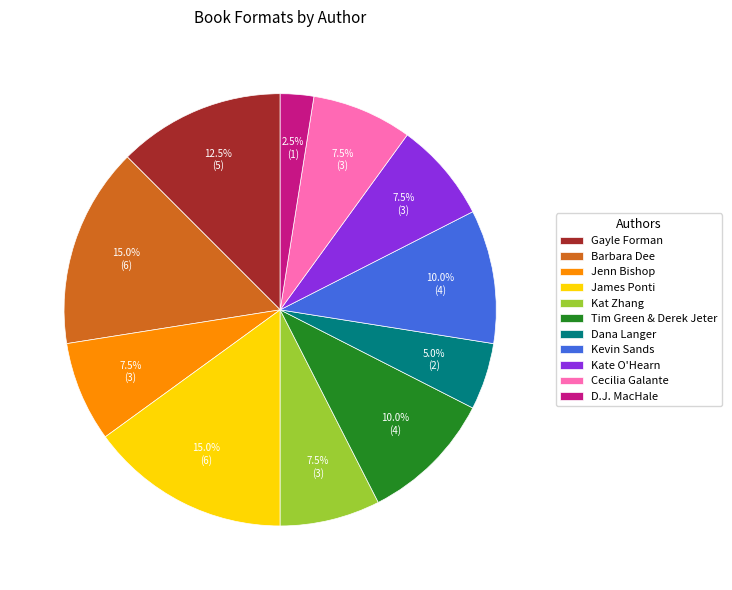

What percentage is the Barbara Dee slice, to the nearest percent?

15%